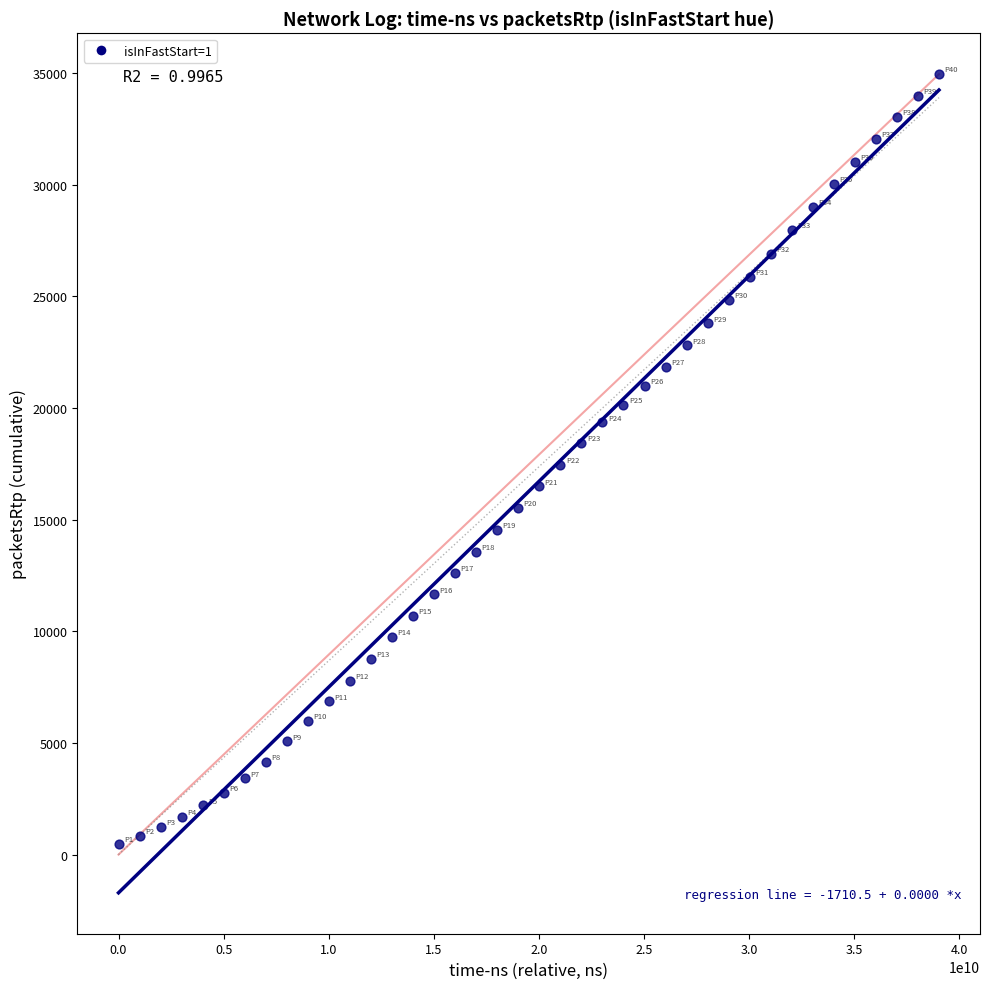

What is the range of X values (max minus min)?

39041997060